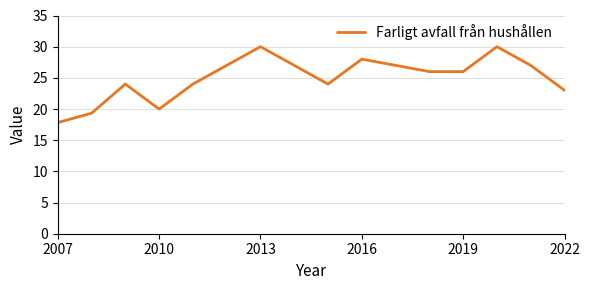

What is the maximum value shown in the chart?

30.0